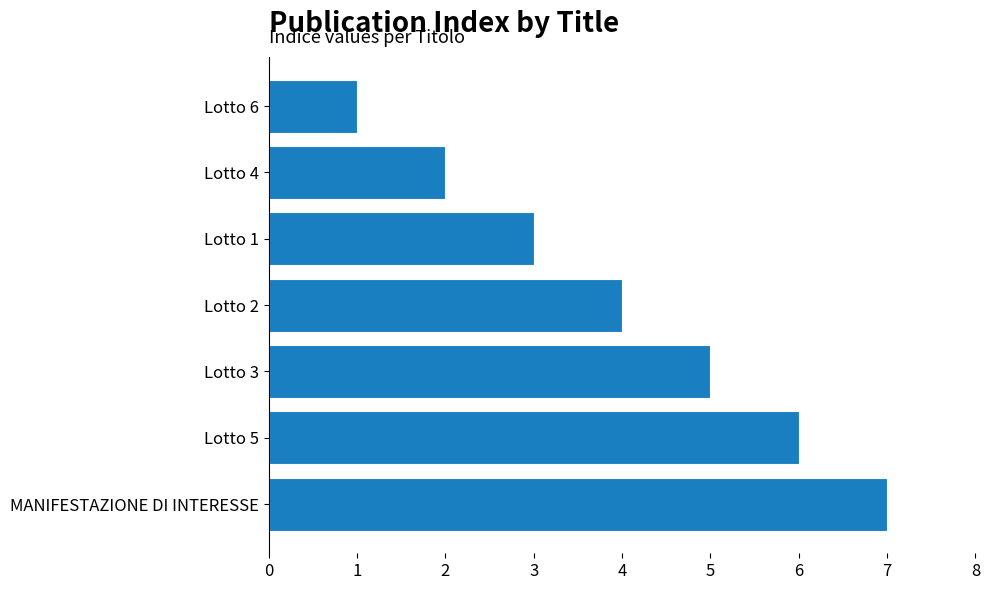

How many bars are there in total?

7